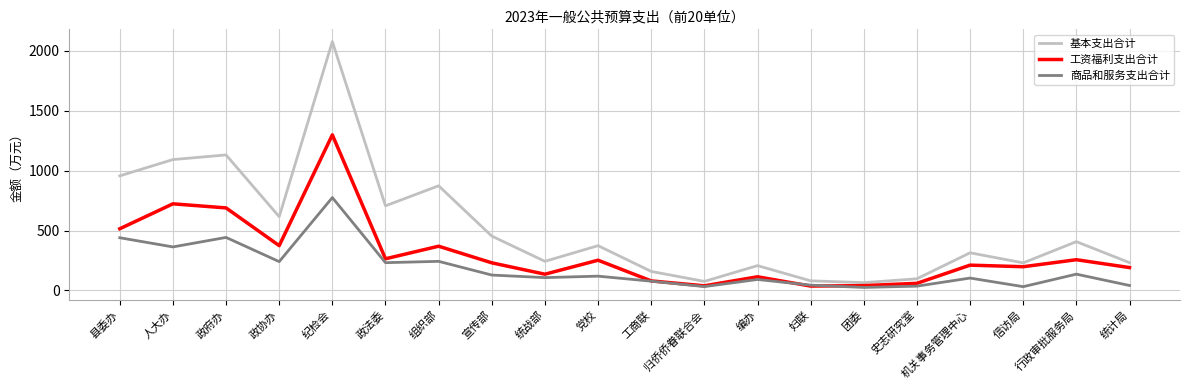

The 基本支出合计 series shows 203.4 at 机关事务管理中心. True or false?

False